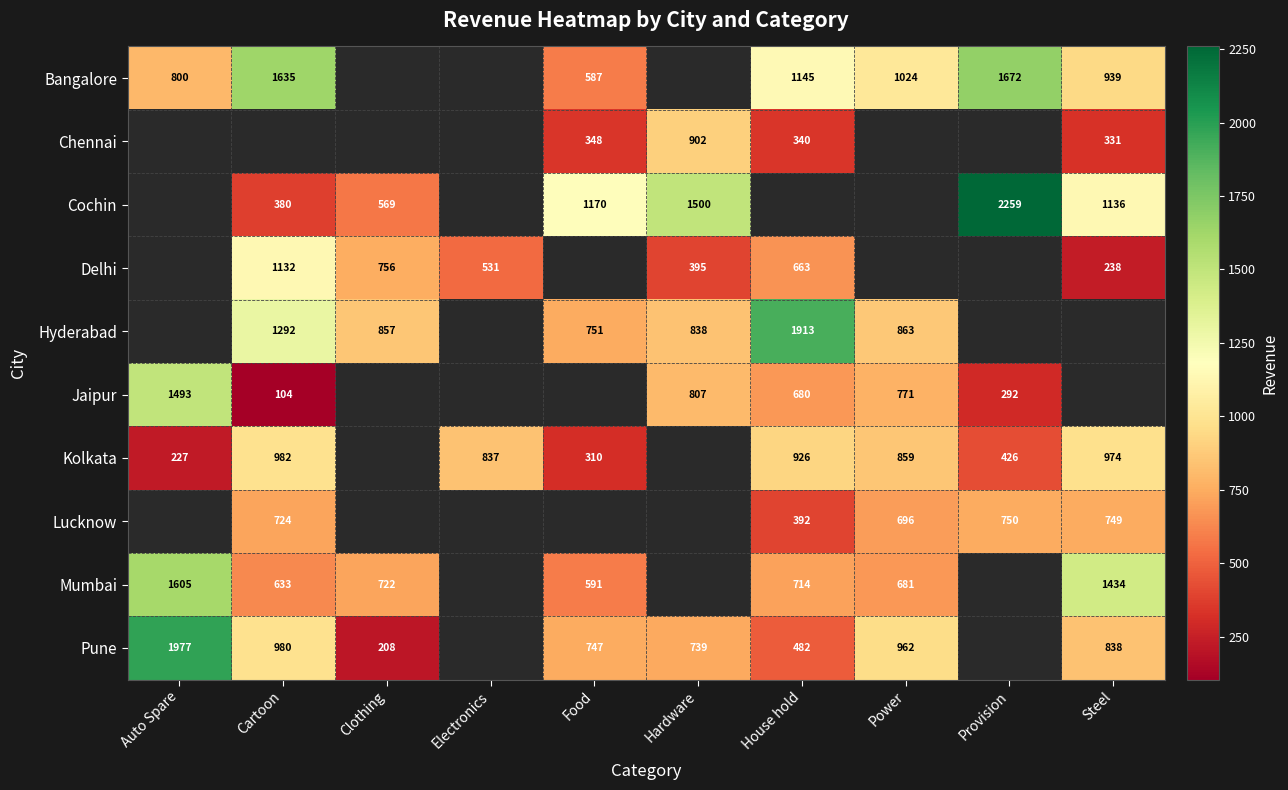

What is the sum of the Mumbai values at Auto Spare and Food?

2196